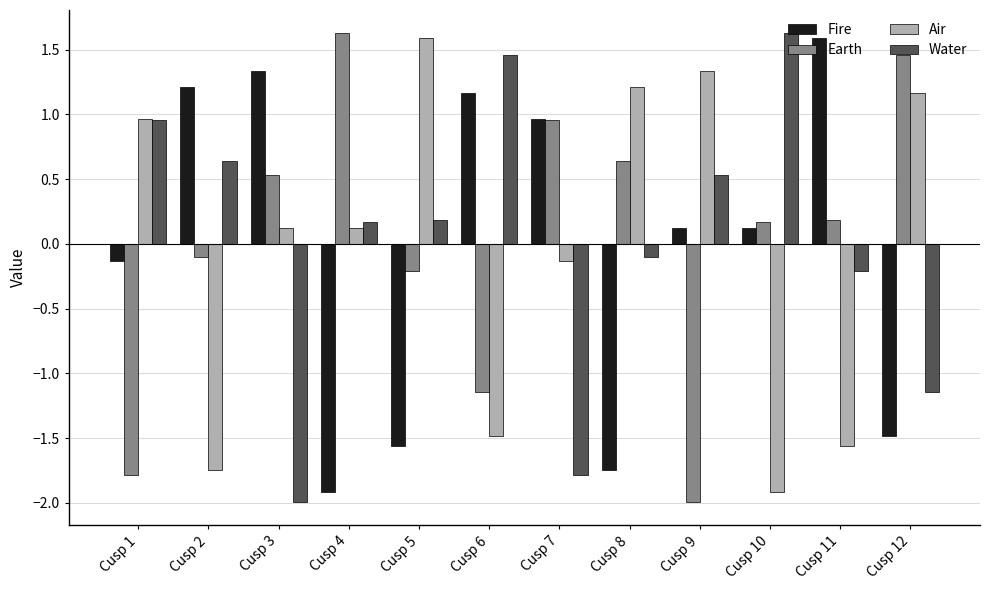

Between Cusp 1 and Cusp 2, which series saw the biggest shift?

Air